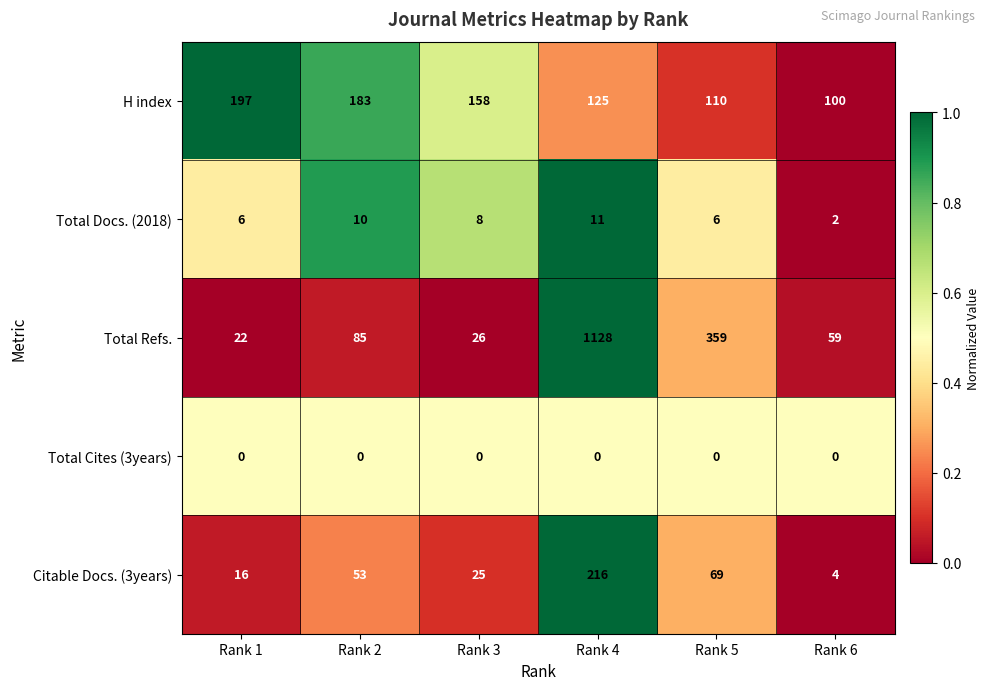

What is the greatest value displayed?

1128